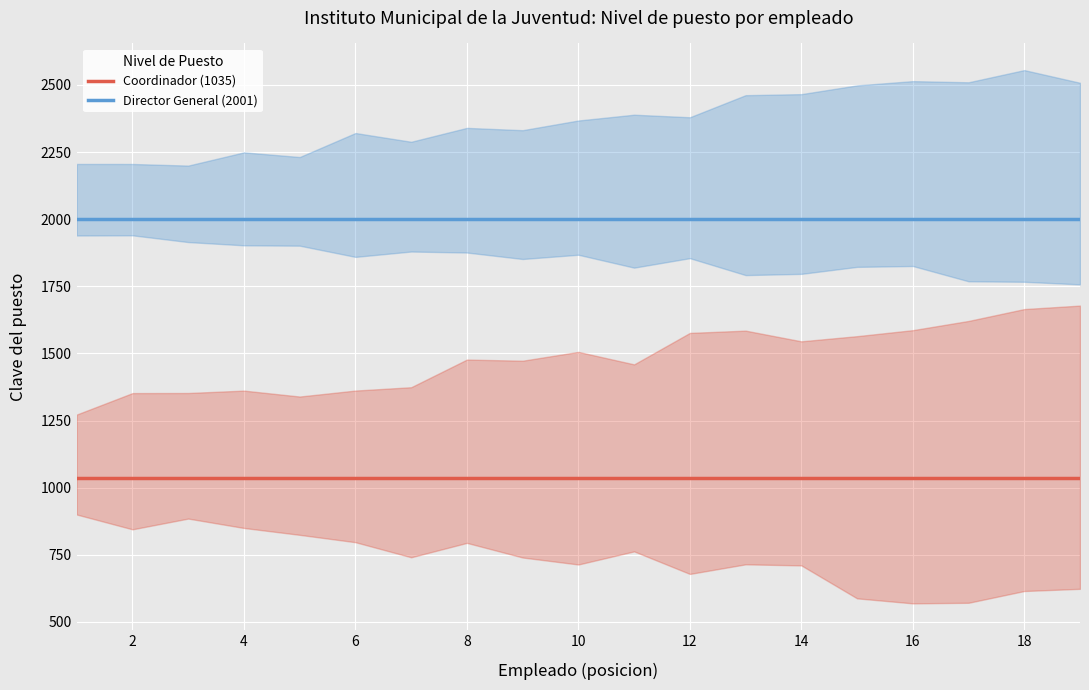

How many lines are shown in the chart?

2